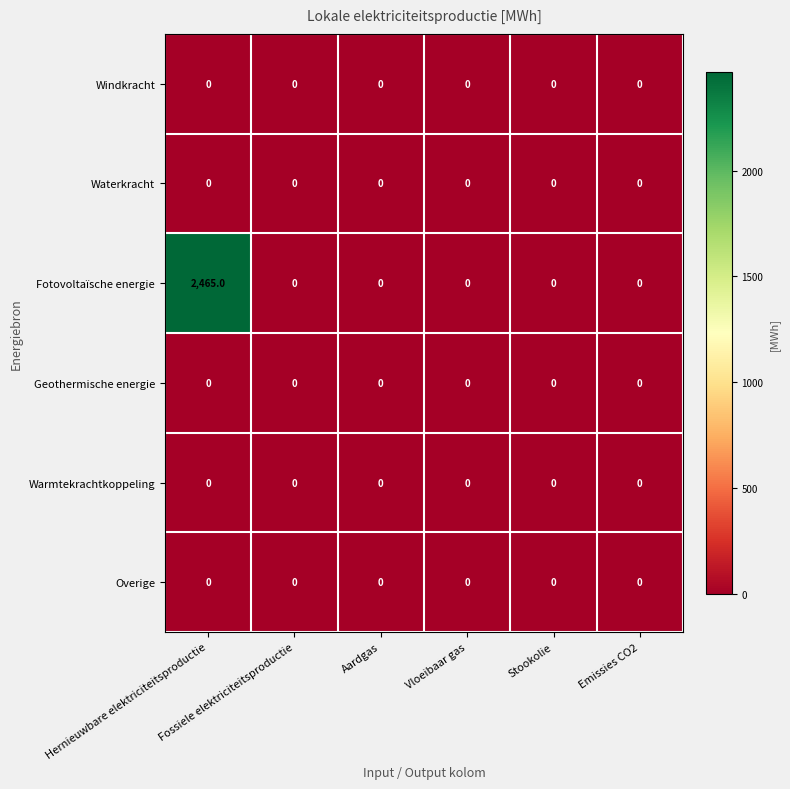

What is the greatest value displayed?

2465